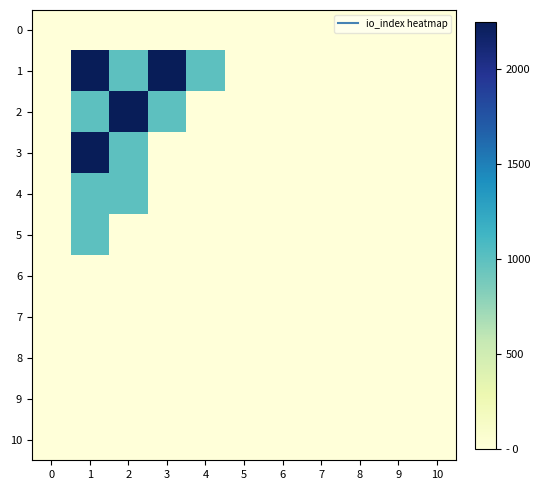

Reading right to left, list all the values displayed in this chart.

0: 10=0	9=0	8=0	7=0	6=0	5=0	4=0	3=0	2=0	1=0	0=0
1: 10=0	9=0	8=0	7=0	6=0	5=0	4=1000	3=2250	2=1000	1=2250	0=0
2: 10=0	9=0	8=0	7=0	6=0	5=0	4=0	3=1000	2=2250	1=1000	0=0
3: 10=0	9=0	8=0	7=0	6=0	5=0	4=0	3=0	2=1000	1=2250	0=0
4: 10=0	9=0	8=0	7=0	6=0	5=0	4=0	3=0	2=1000	1=1000	0=0
5: 10=0	9=0	8=0	7=0	6=0	5=0	4=0	3=0	2=0	1=1000	0=0
6: 10=0	9=0	8=0	7=0	6=0	5=0	4=0	3=0	2=0	1=0	0=0
7: 10=0	9=0	8=0	7=0	6=0	5=0	4=0	3=0	2=0	1=0	0=0
8: 10=0	9=0	8=0	7=0	6=0	5=0	4=0	3=0	2=0	1=0	0=0
9: 10=0	9=0	8=0	7=0	6=0	5=0	4=0	3=0	2=0	1=0	0=0
10: 10=0	9=0	8=0	7=0	6=0	5=0	4=0	3=0	2=0	1=0	0=0